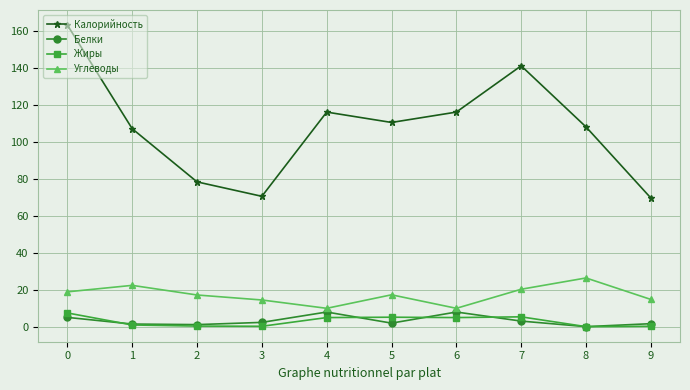

What is the lowest value of the Углеводы series?

10.0